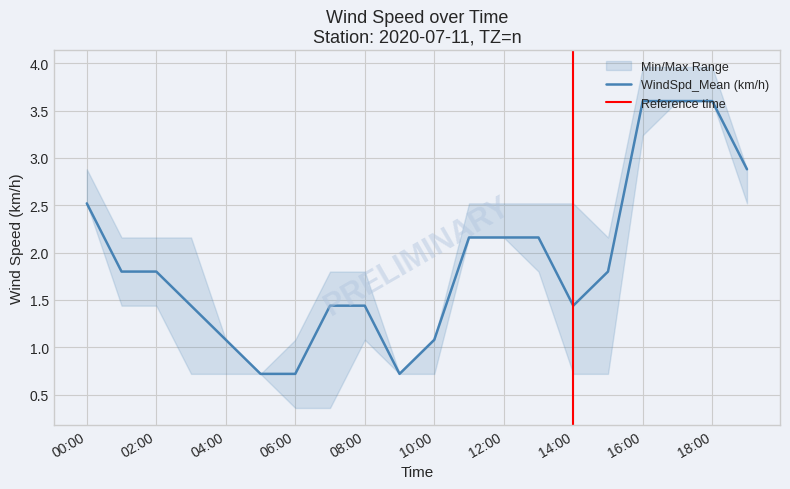

The value of WindSpd_Mean (km/h) at 18:00 is 1.0. True or false?

False